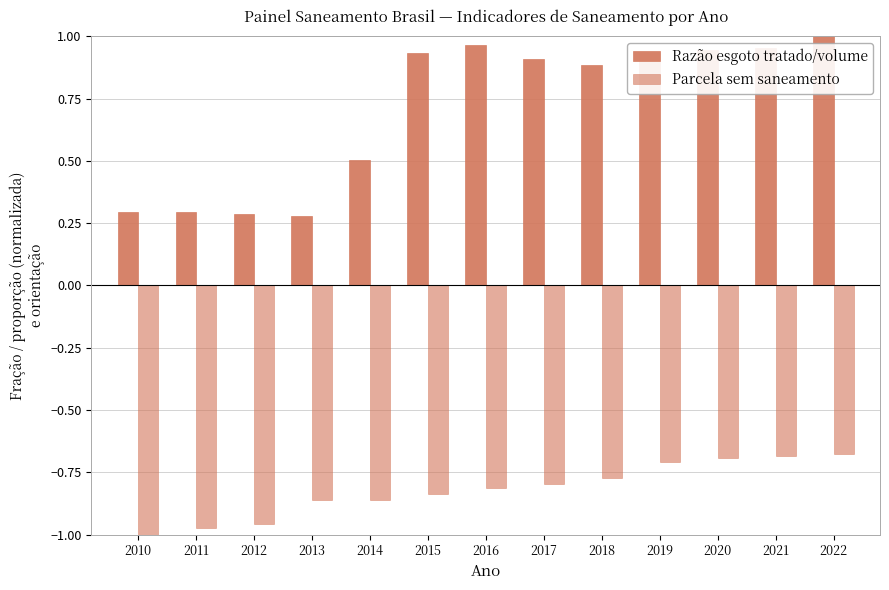

Between 2013 and 2017, which series saw the biggest shift?

Razão esgoto tratado/volume